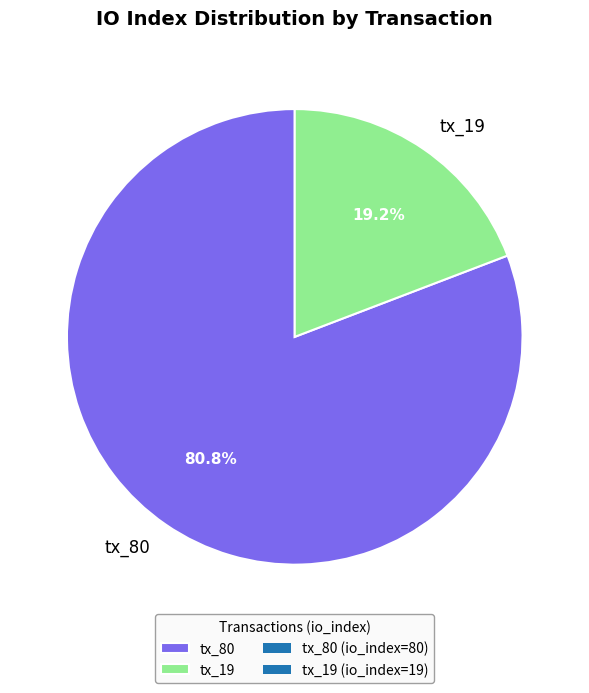

Between tx_80 and tx_19, which is larger?

tx_80